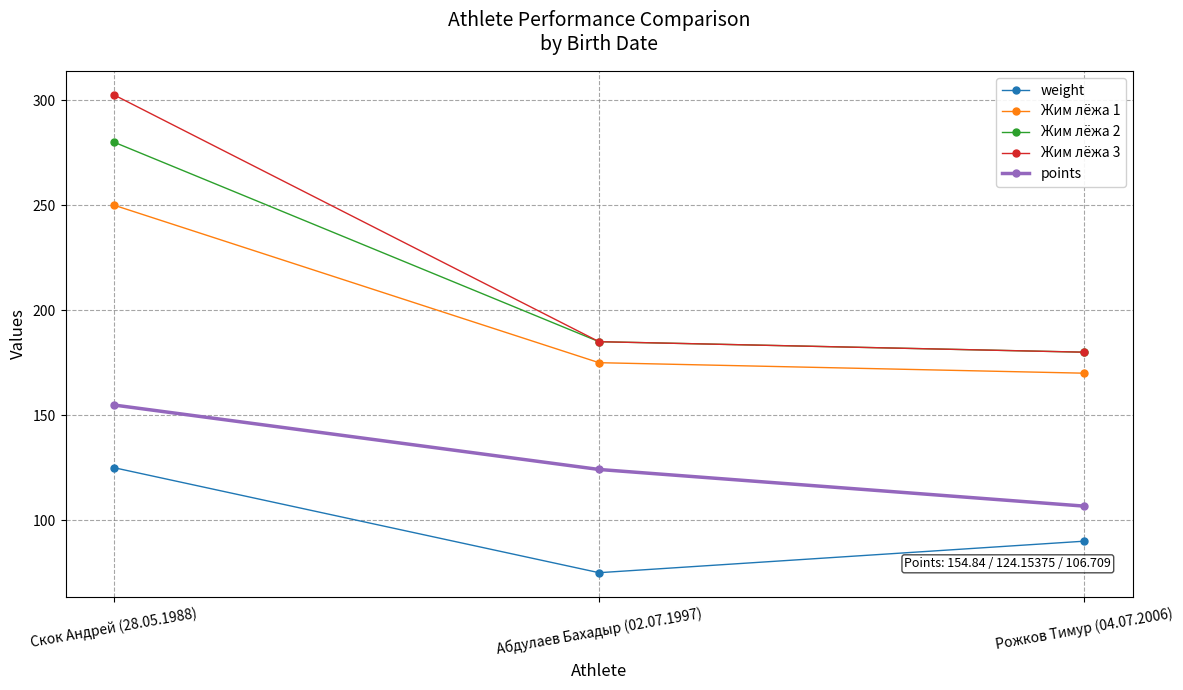

List the labels in order of Жим лёжа 3 value, smallest first.

Рожков Тимур (04.07.2006), Абдулаев Бахадыр (02.07.1997), Скок Андрей (28.05.1988)